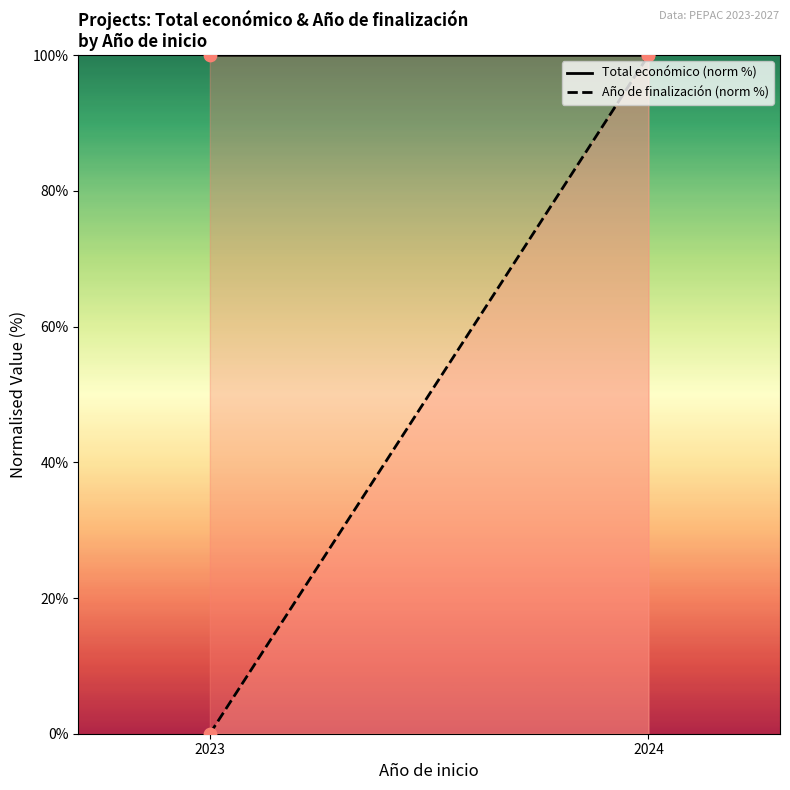

What is the total value across all series at 2024?

200.0